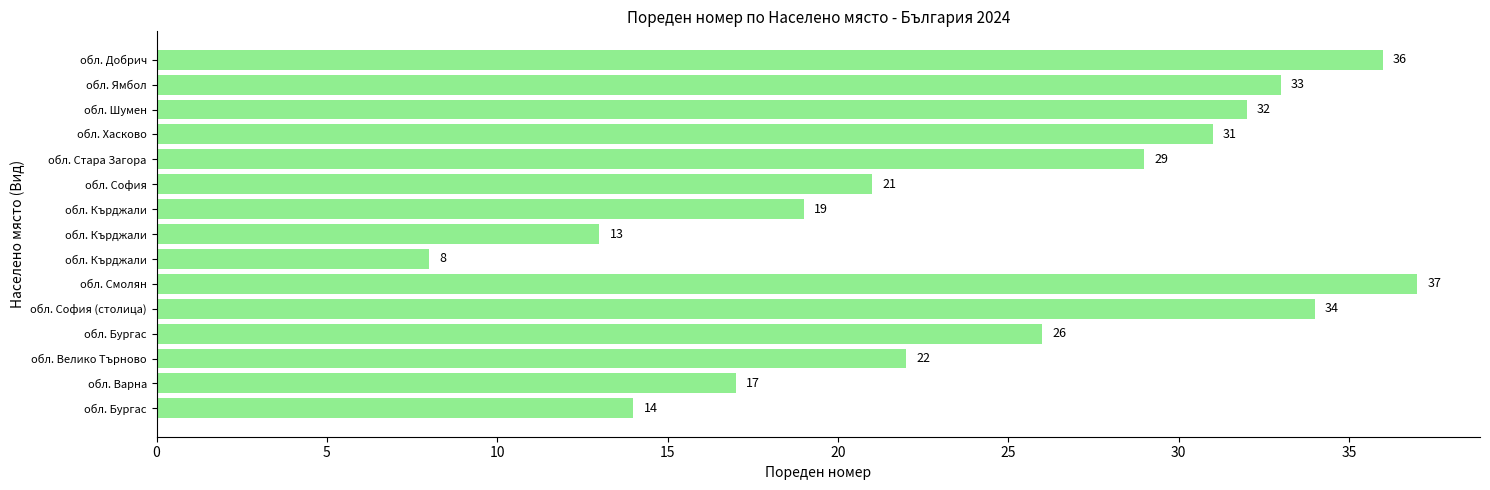

How many values are below 26?

7